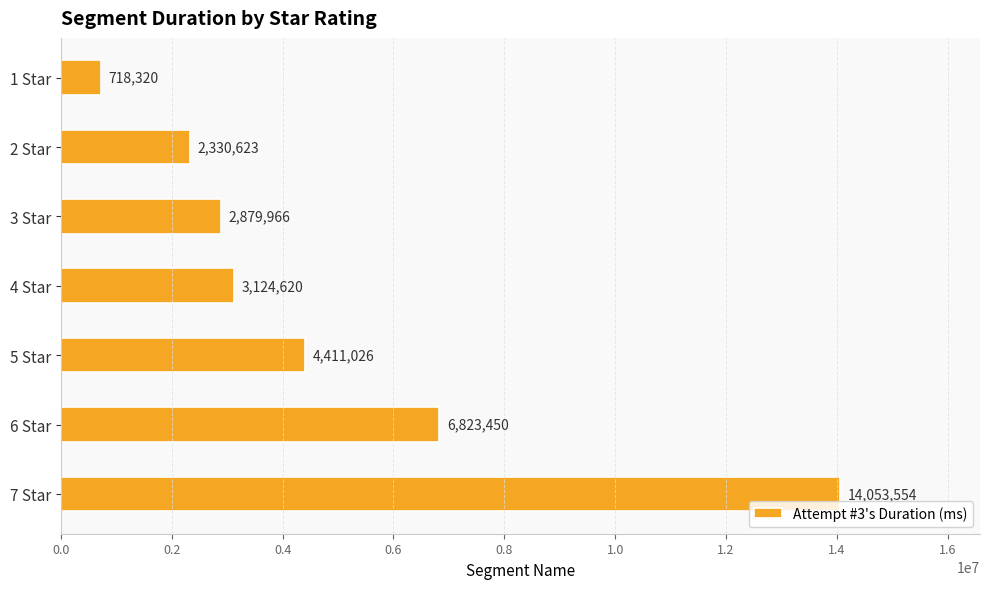

Read the value at 6 Star.

6823450